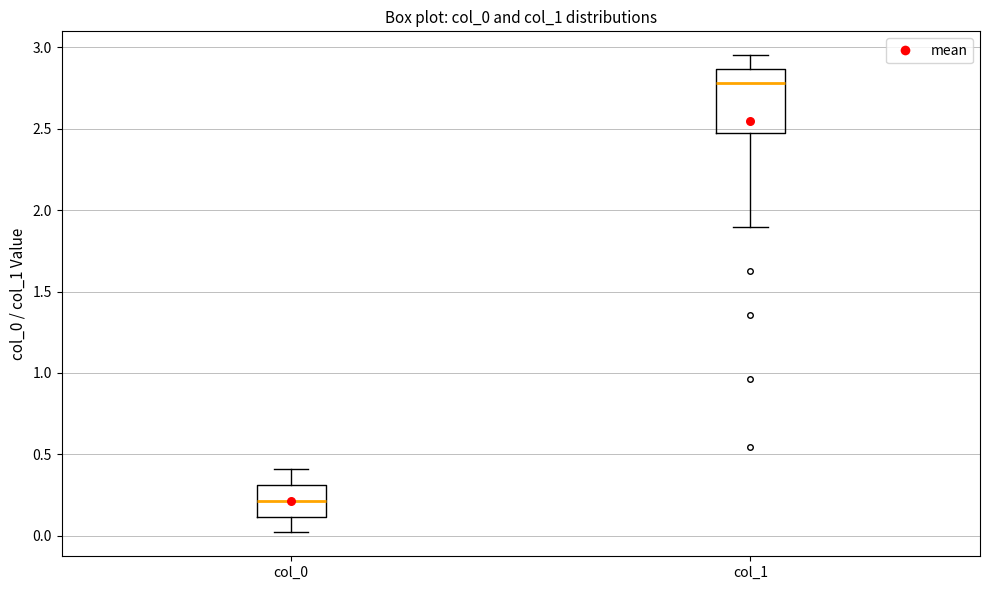

Reading left to right, read every box against the y-axis: the position of its median line, the range the box covers, and the ends of its whiskers. The values are not printed on the chart, so give them approximately, as read against the axis.

col_0: median 0.20, box 0.10 to 0.30, whiskers 0.00 to 0.40
col_1: median 2.80, box 2.45 to 2.85, whiskers 1.90 to 2.95